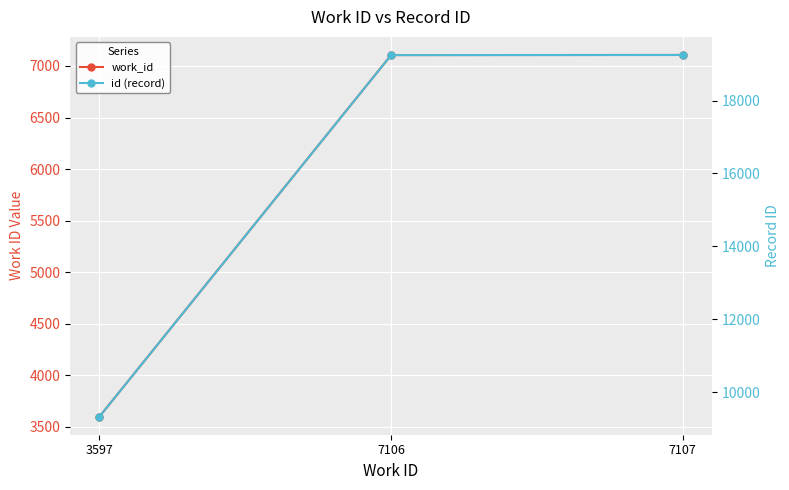

What is the difference between the maximum and minimum values in the work_id series?

3510